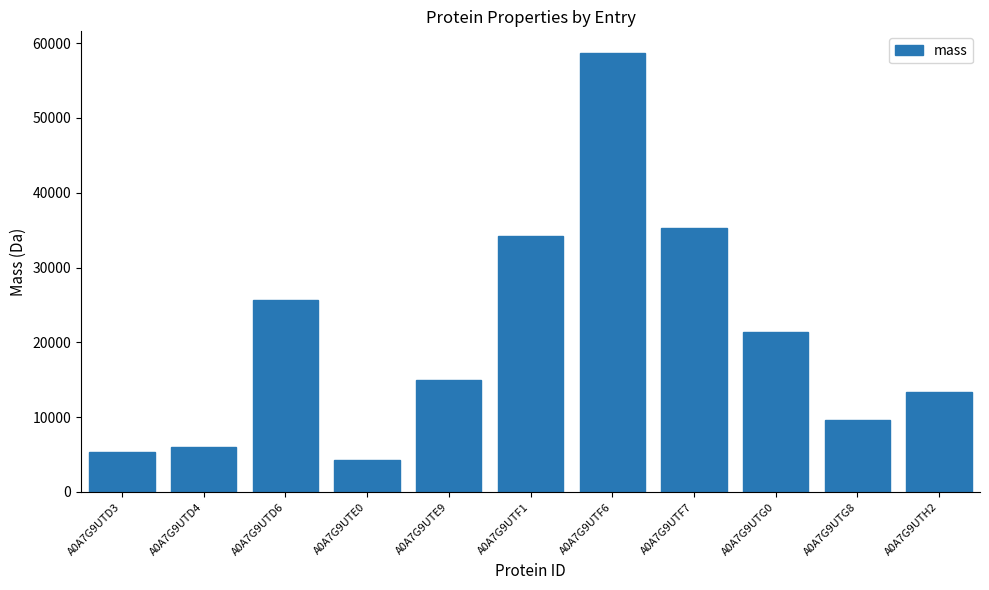

Where is the data nearest to the value 31467?

A0A7G9UTF1